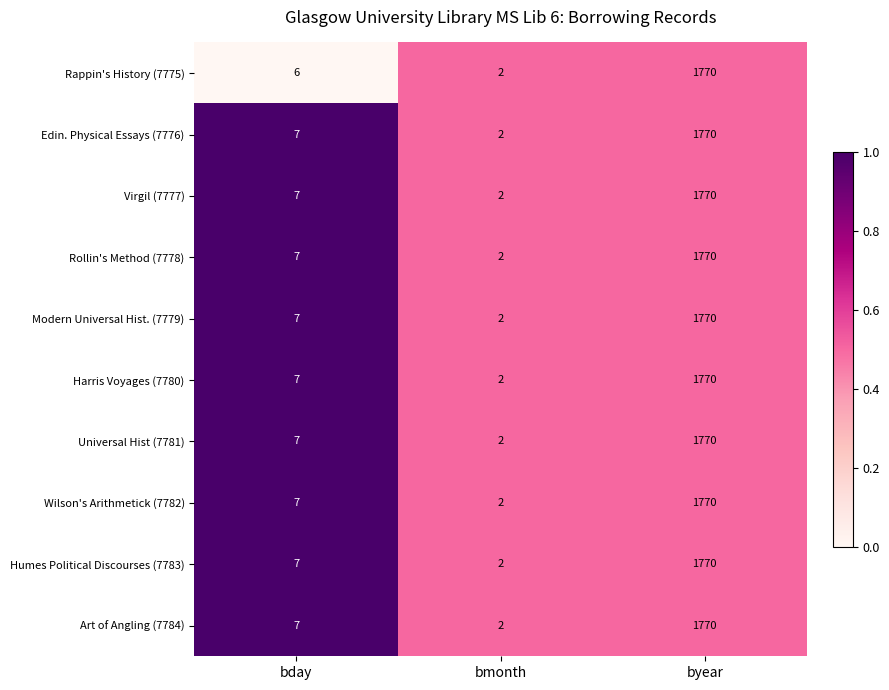

List the labels in order of Rollin's Method (7778) value, largest first.

byear, bday, bmonth